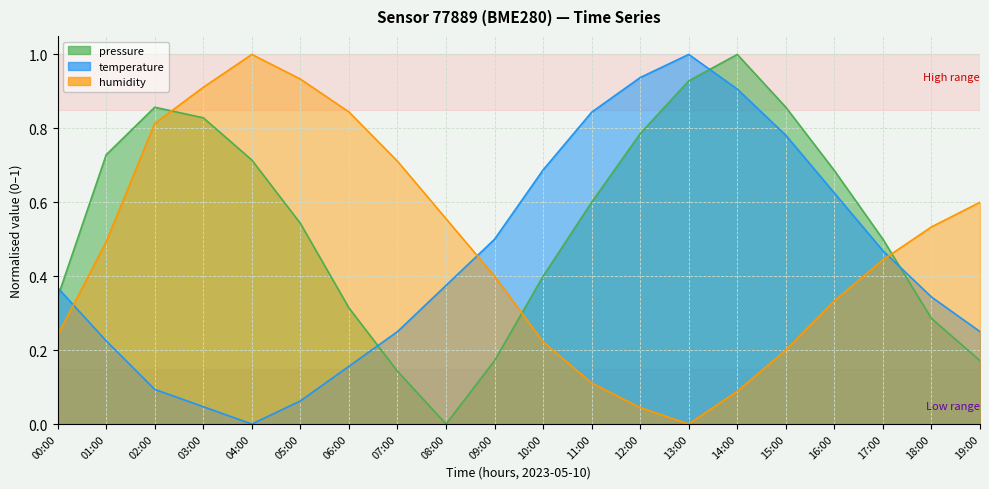

Which category has the lowest value in the humidity series?

13:00